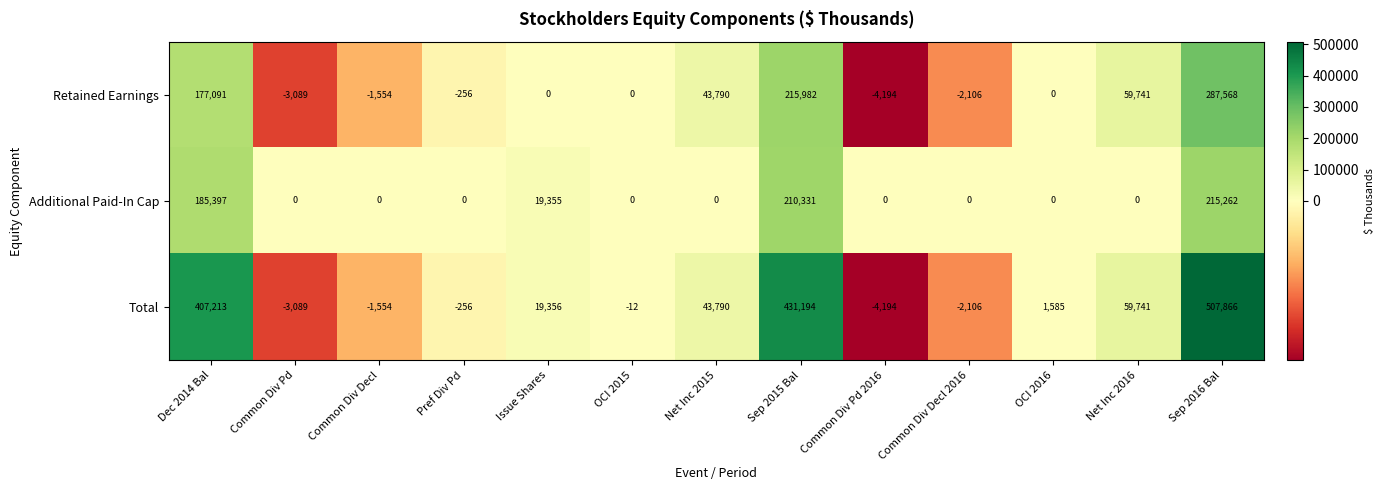

What is the total value across all series at Sep 2016 Bal?

1010696